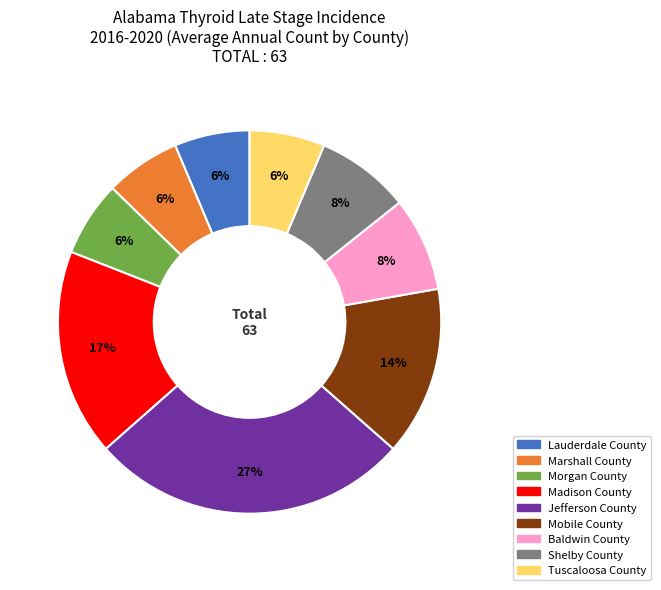

To the nearest percent, what percentage of the pie is Tuscaloosa County?

6%